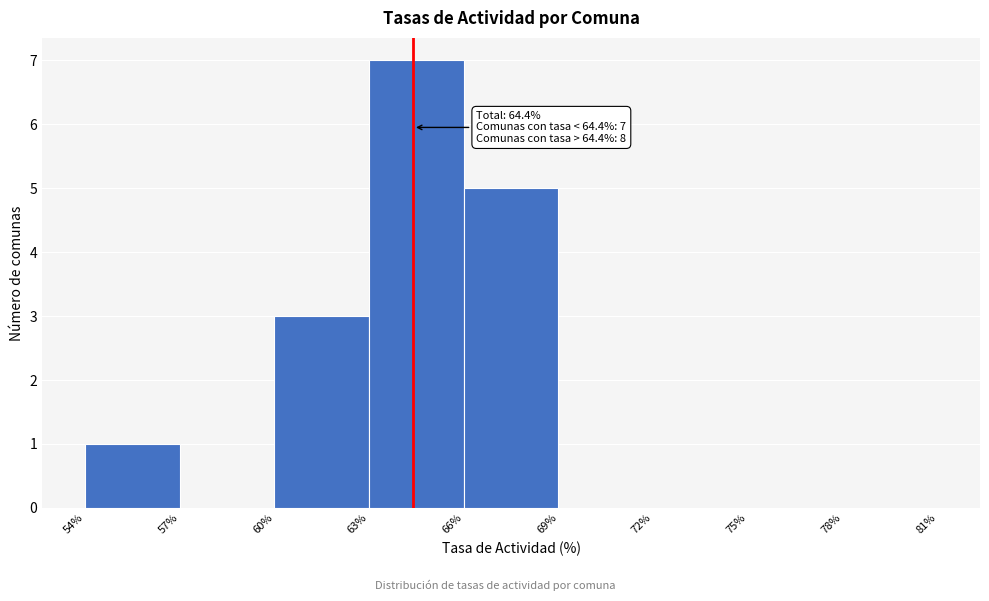

Over which range of the x-axis is the bar tallest?

63% to 66%